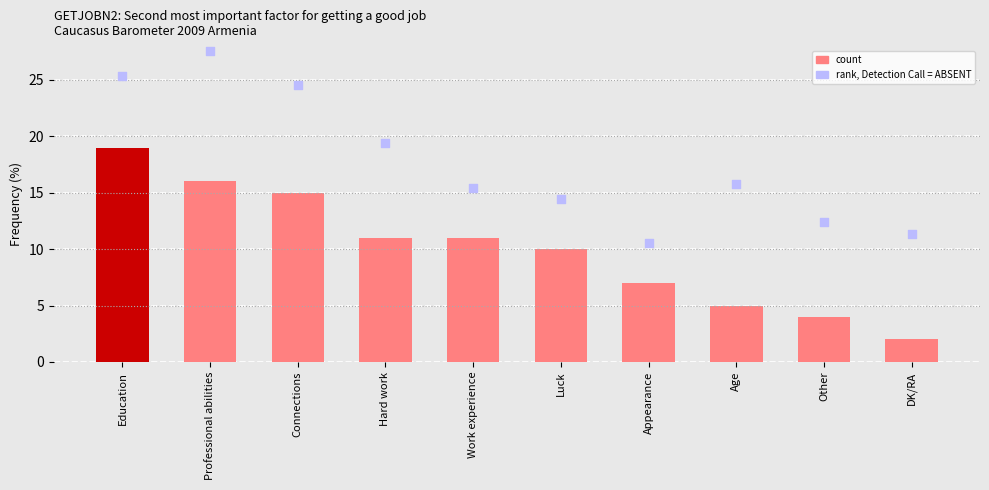

Approximately how many times larger is the value at Education compared to DK/RA?

9.5